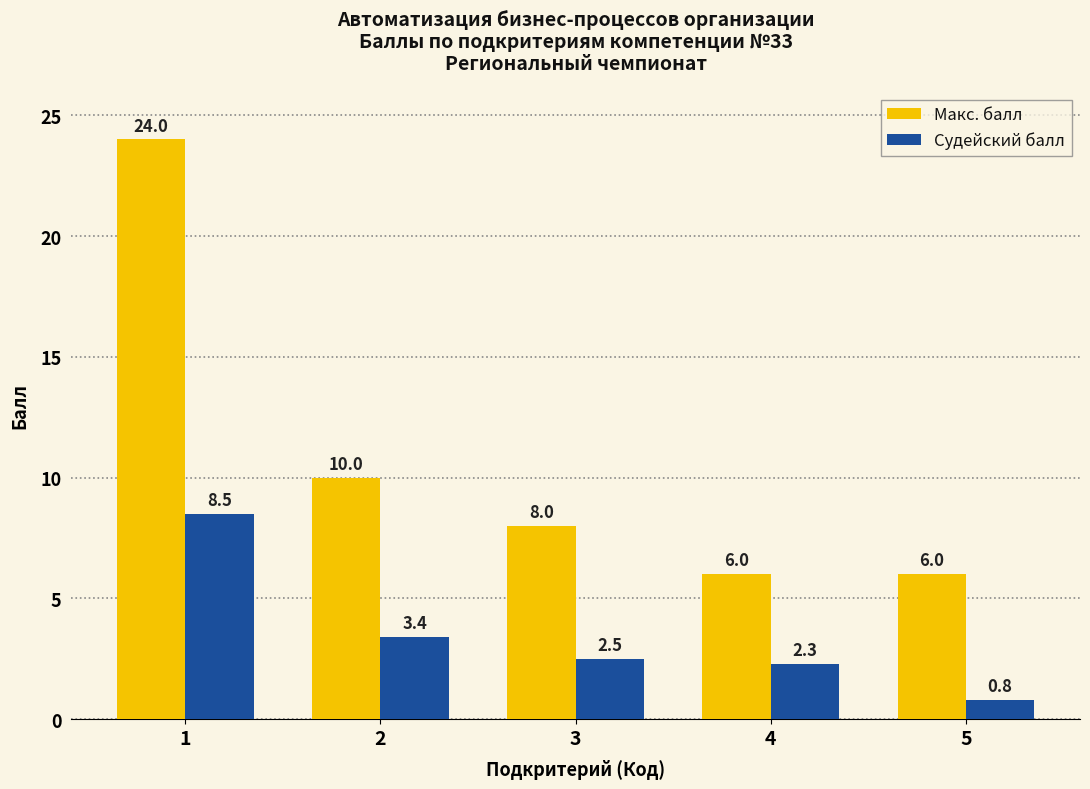

The Судейский балл series shows 3.4 at 2. True or false?

True